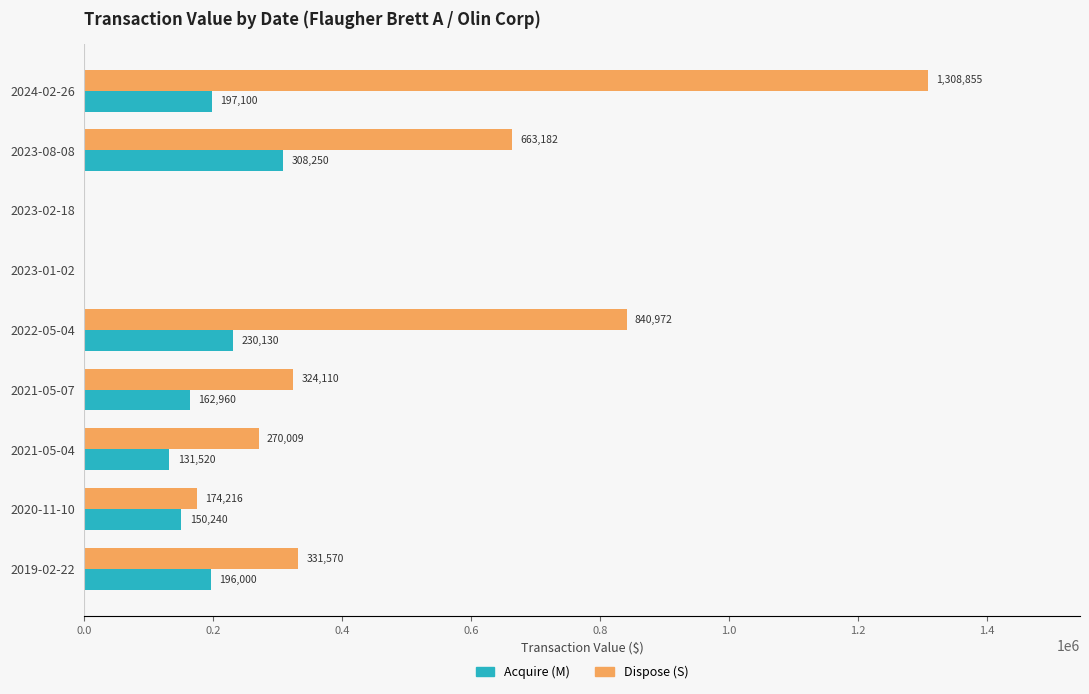

Between 2024-02-26 and 2019-02-22, which series saw the biggest shift?

Dispose (S)